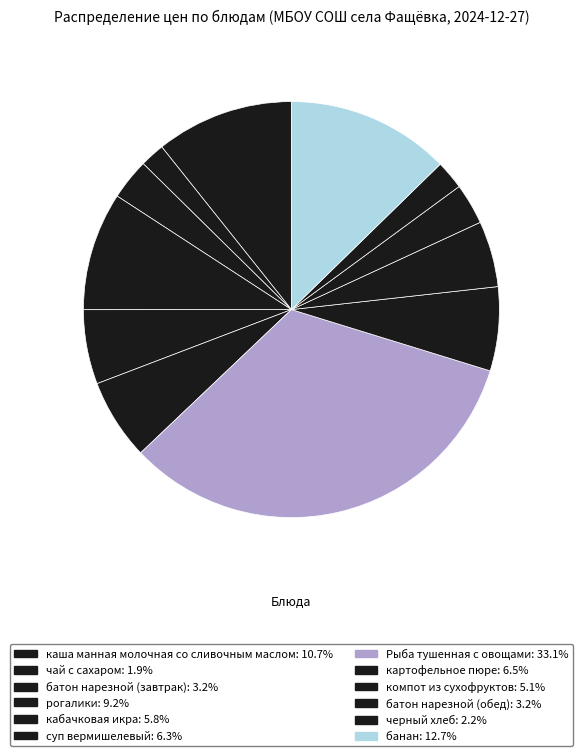

Does черный хлеб account for over 50% of the chart?

No